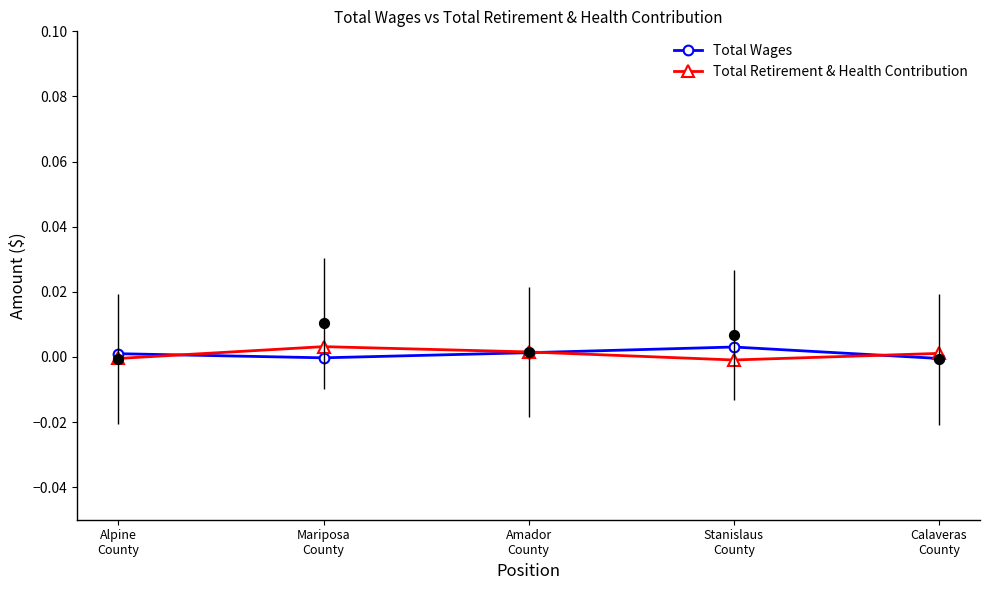

At which category is the sum across all series the highest?

Mariposa
County